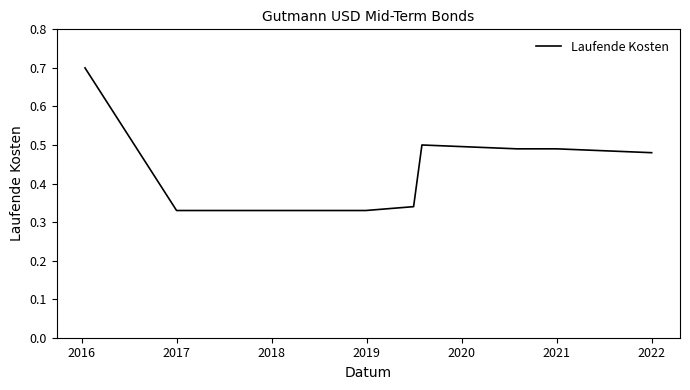

What is the greatest value displayed?

0.7